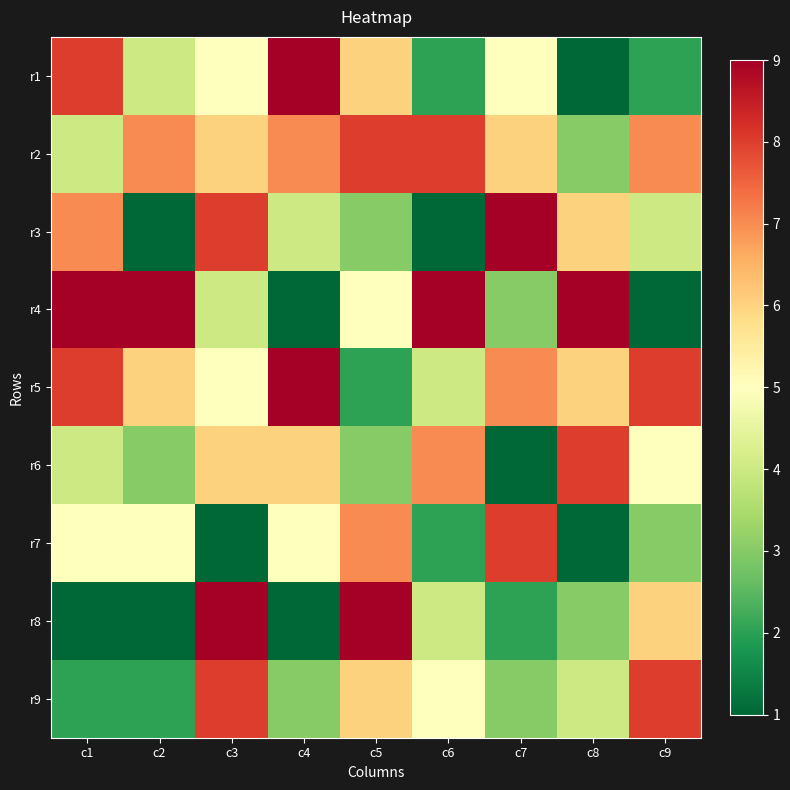

Between c5 and c2, which is larger?

c5